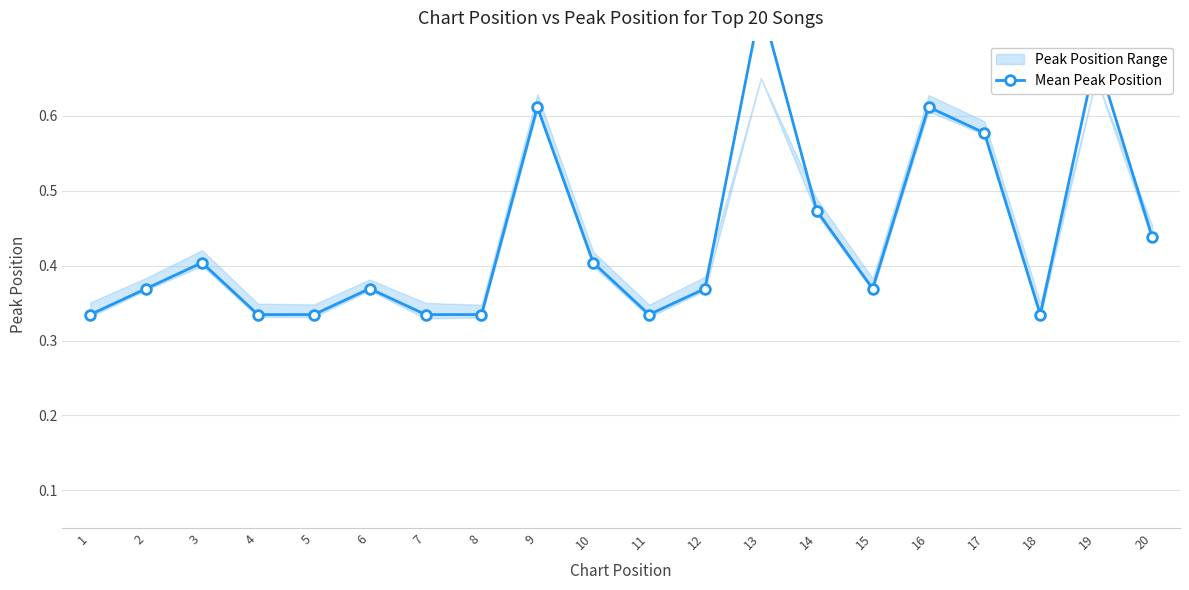

Reading left to right, what are all the values shown in this chart?

0.3	0.4	0.4	0.3	0.3	0.4	0.3	0.3	0.6	0.4	0.3	0.4	0.8	0.5	0.4	0.6	0.6	0.3	0.7	0.4